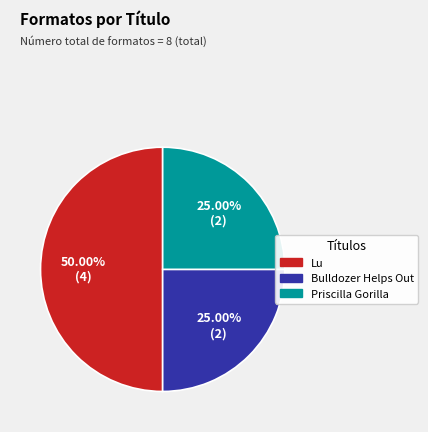

Count the number of slices in the pie.

3